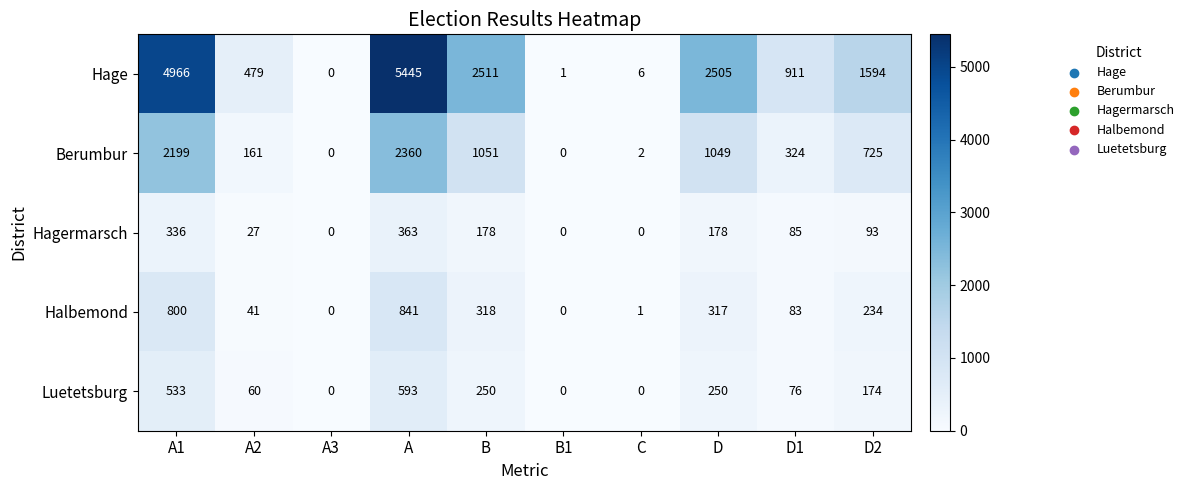

At which category is the sum across all series the highest?

A